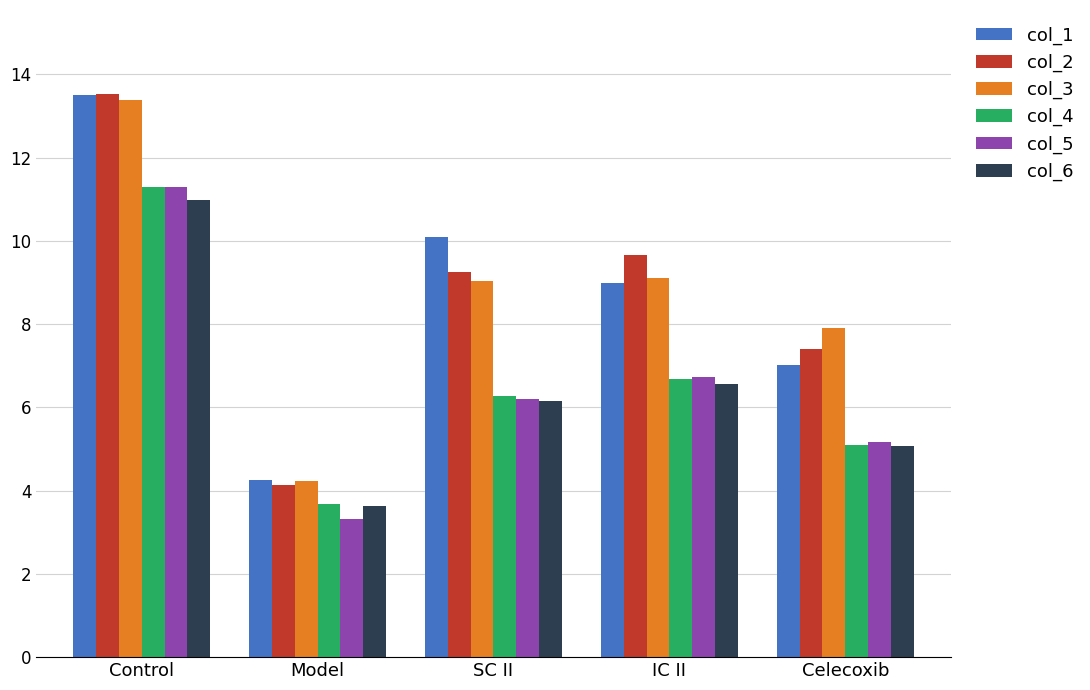

The value of col_2 at Control is 13.5. True or false?

True